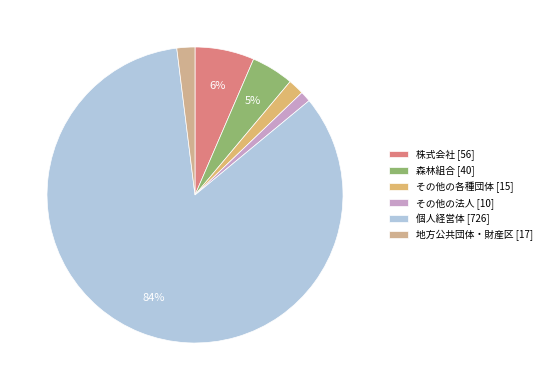

Is there a majority slice in this chart?

Yes